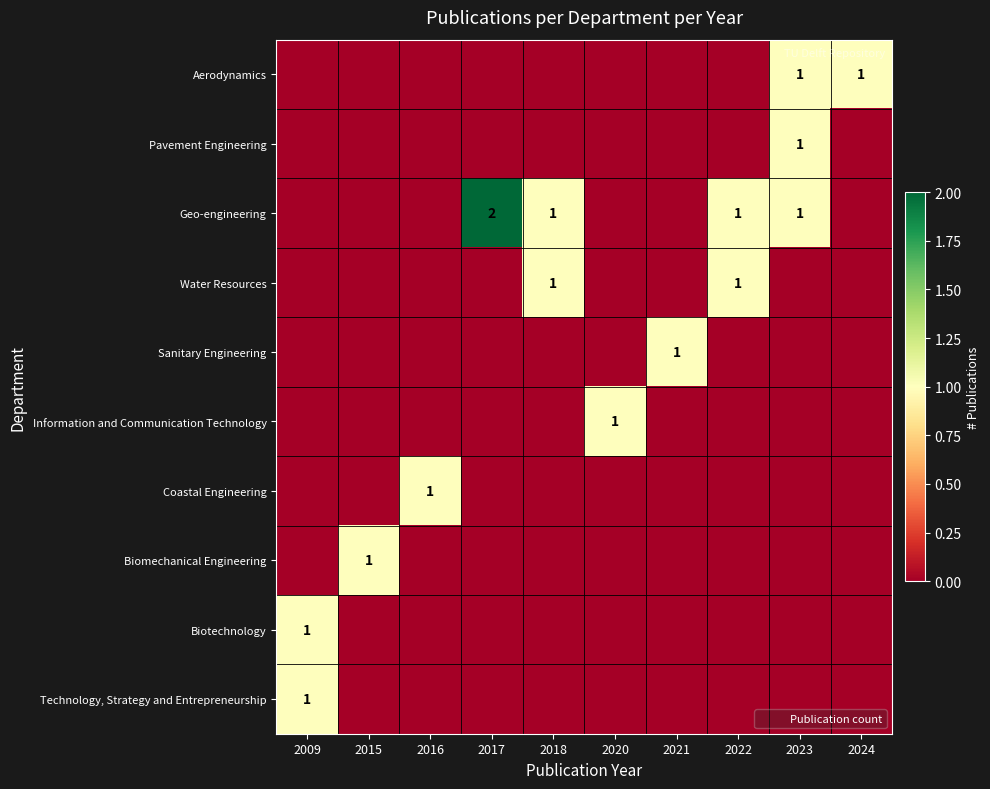

The value of Aerodynamics at 2015 is -1. True or false?

False